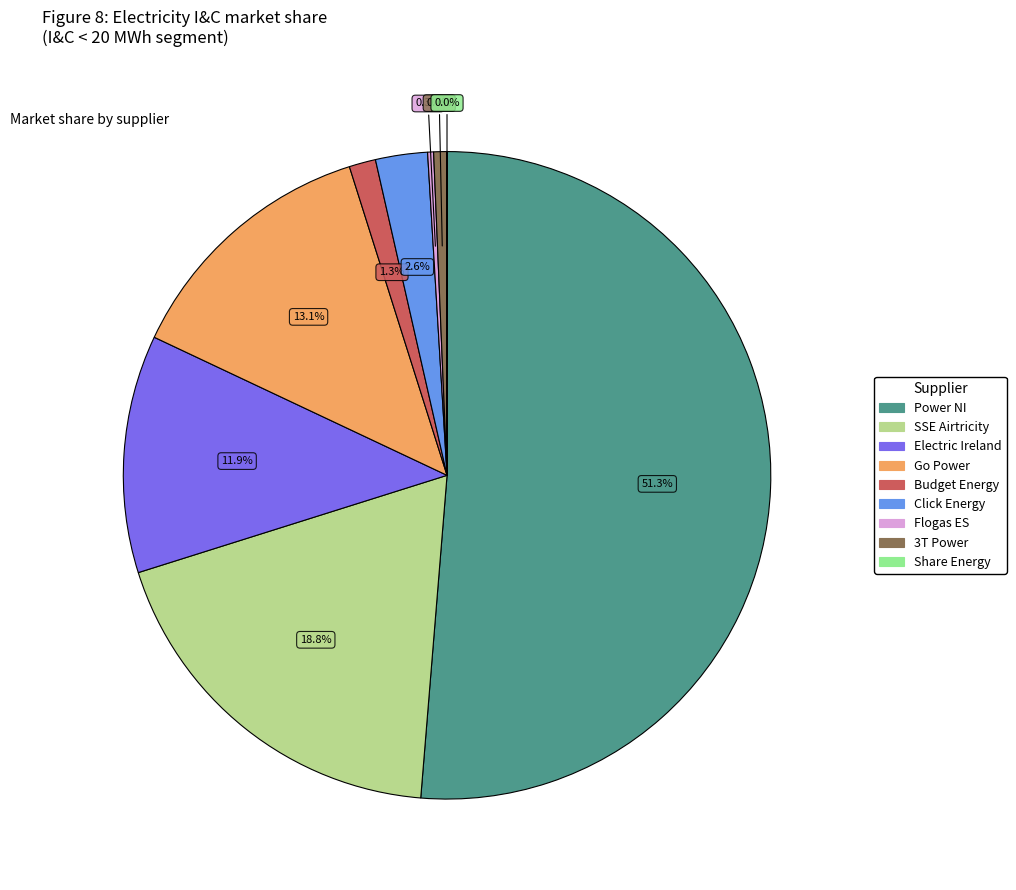

Which category has the biggest portion of the pie?

Power NI